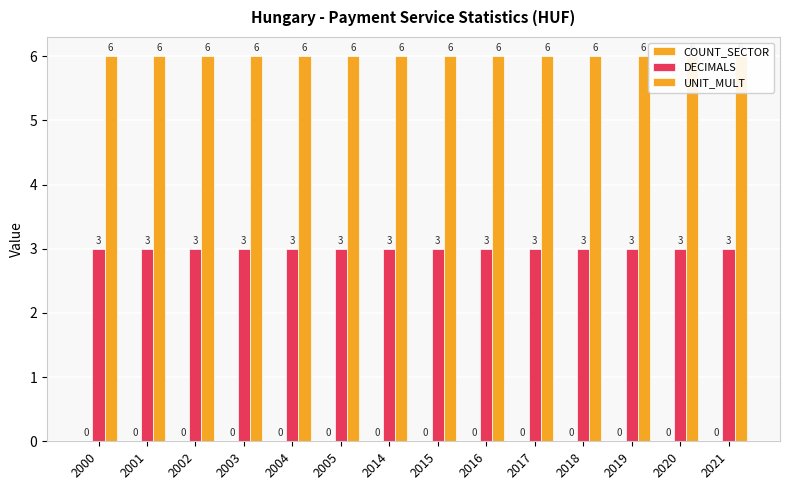

Are the bars horizontal?

No